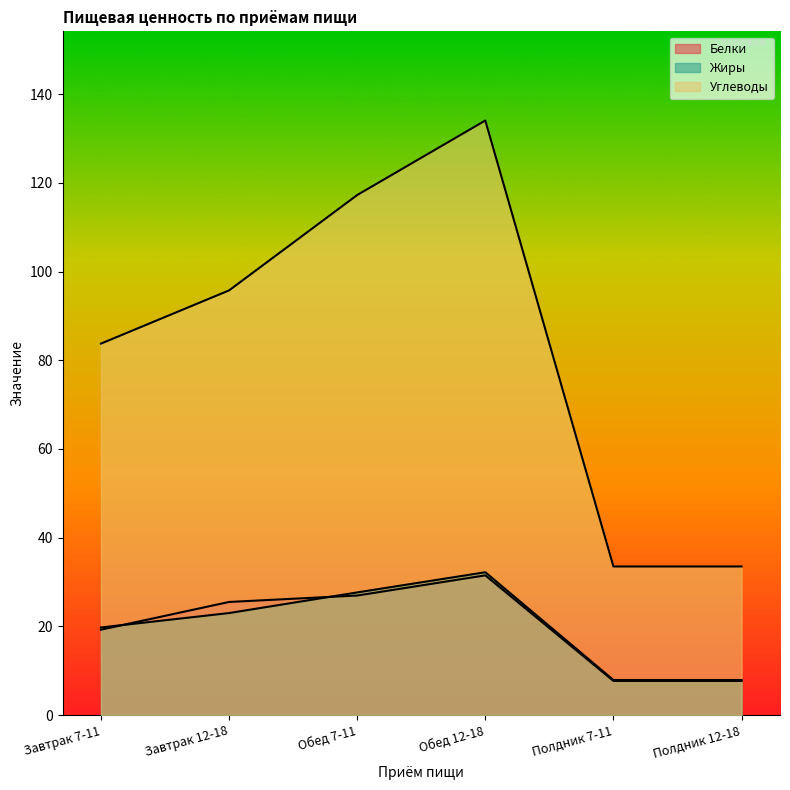

What is the label of the 3rd point from the left?

Обед 7-11